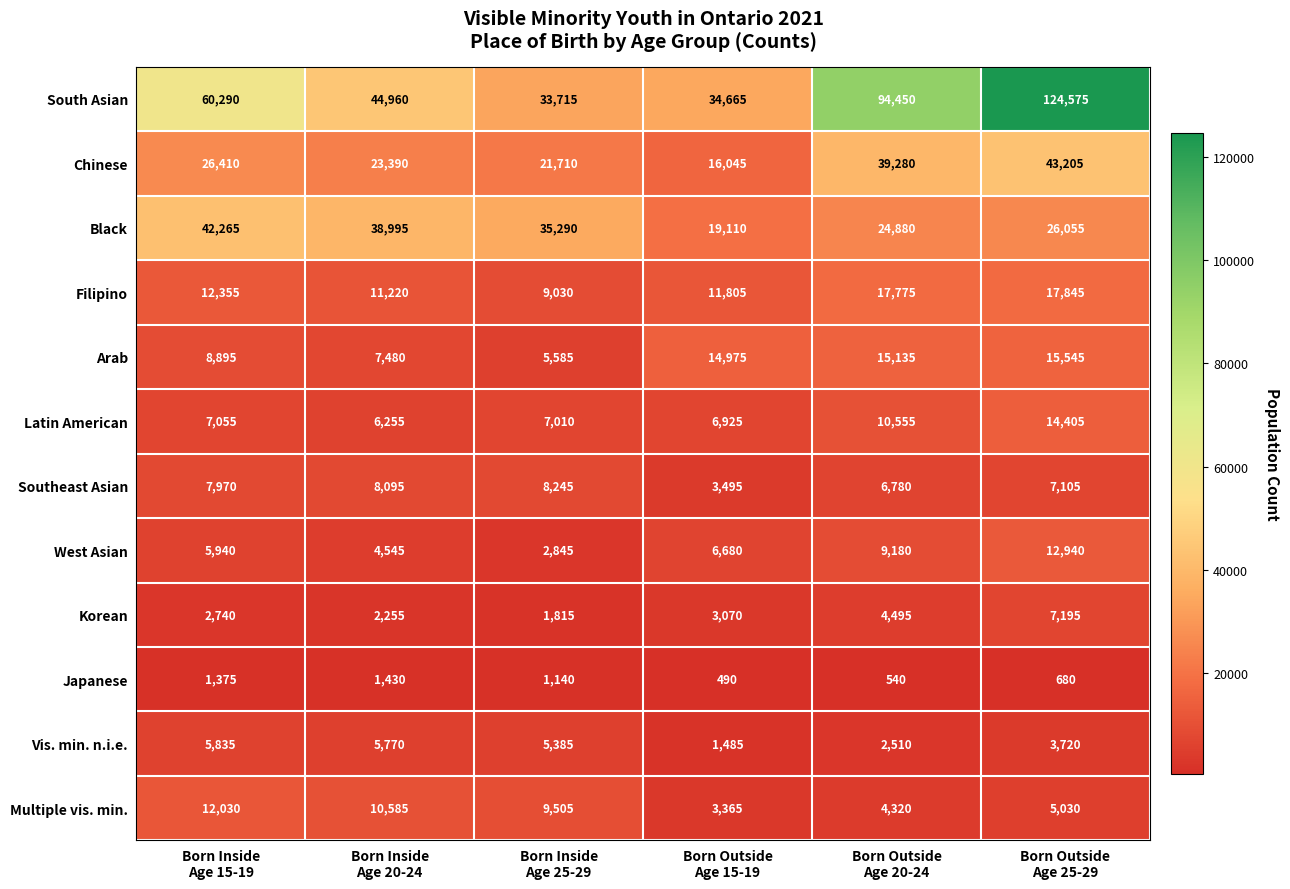

List the series in order of their peak value, lowest first.

Japanese, Vis. min. n.i.e., Korean, Southeast Asian, Multiple vis. min., West Asian, Latin American, Arab, Filipino, Black, Chinese, South Asian